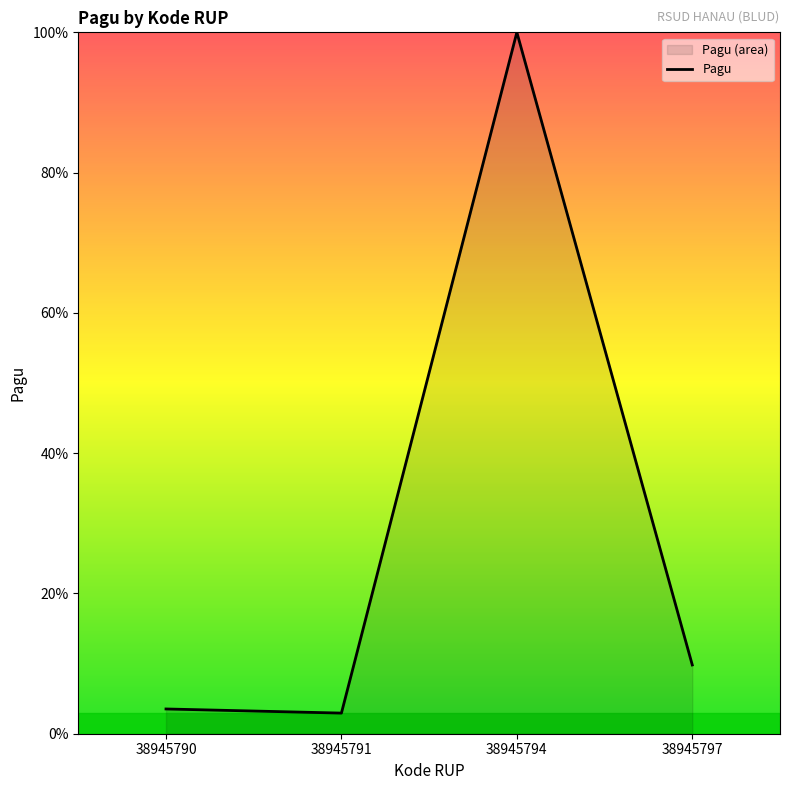

Reading right to left, transcribe all the data shown in this chart.

38945797=9.8	38945794=100.0	38945791=2.9	38945790=3.5